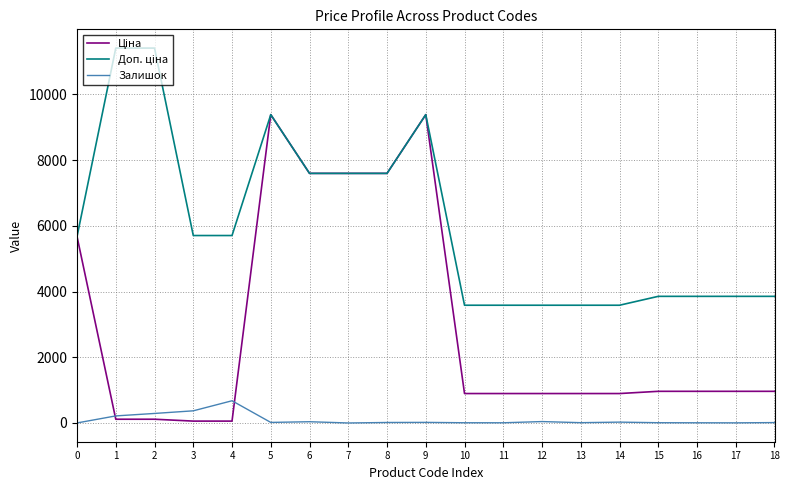

What is the greatest value displayed?

11410.0